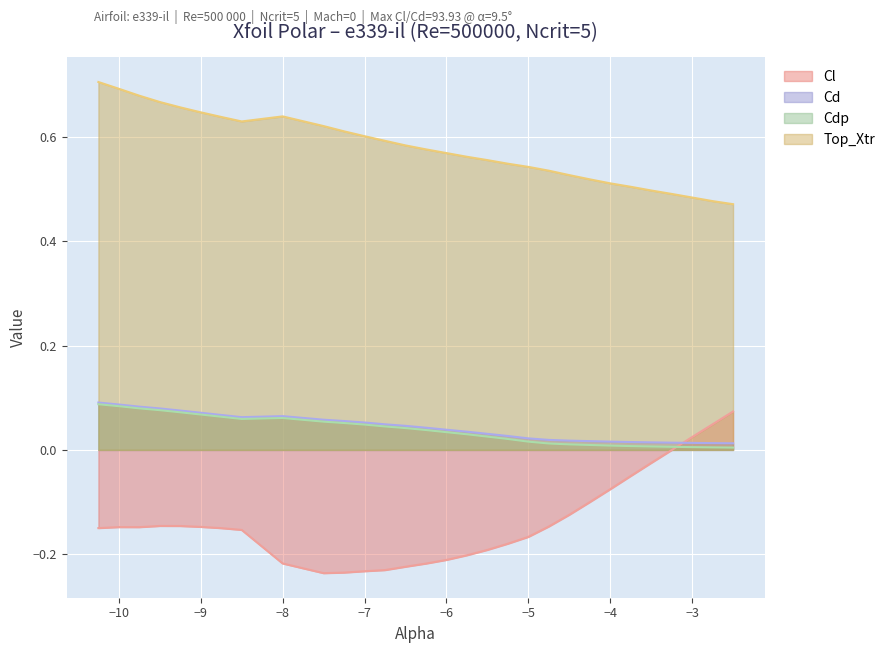

What position from the left is -8.0?

9